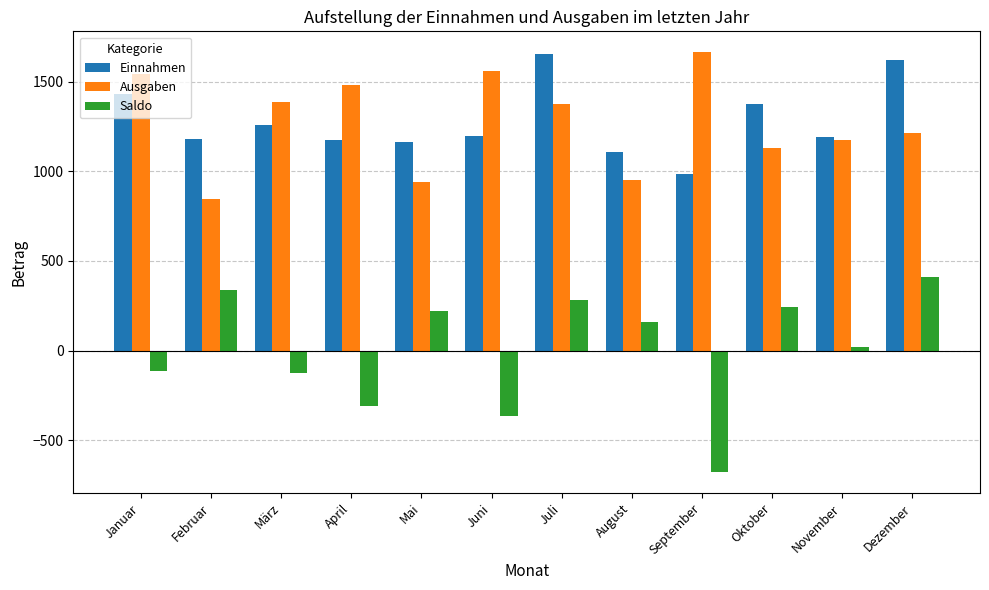

At Oktober, list the series in order from smallest to largest.

Saldo, Ausgaben, Einnahmen